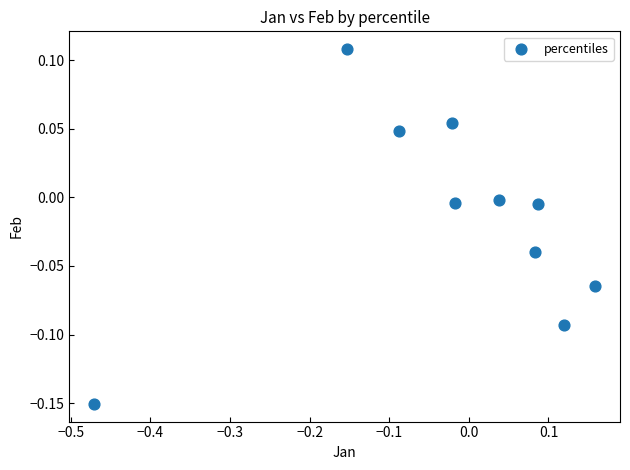

What is the range of X values (max minus min)?

0.6